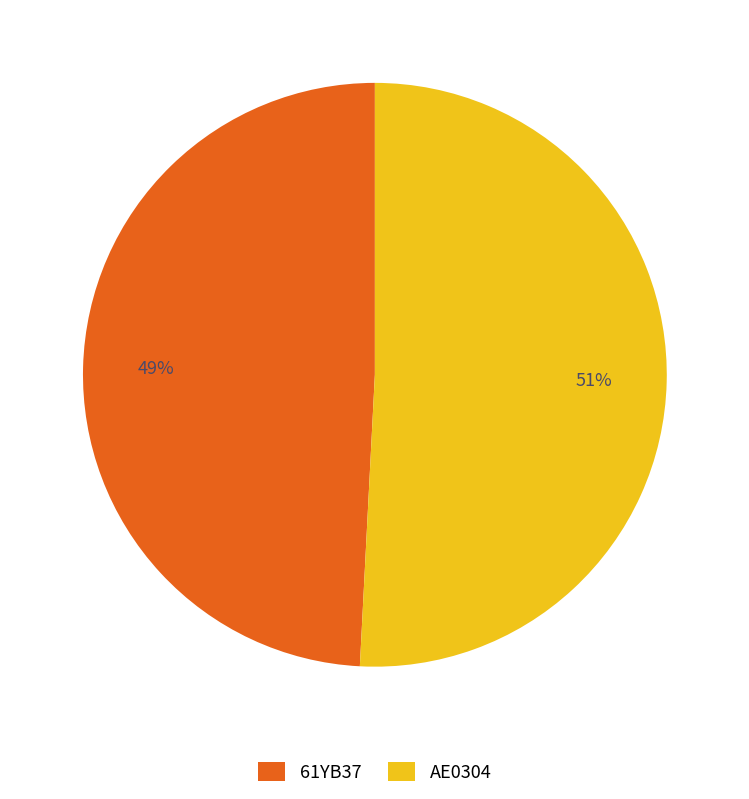

How many slices are in this pie chart?

2